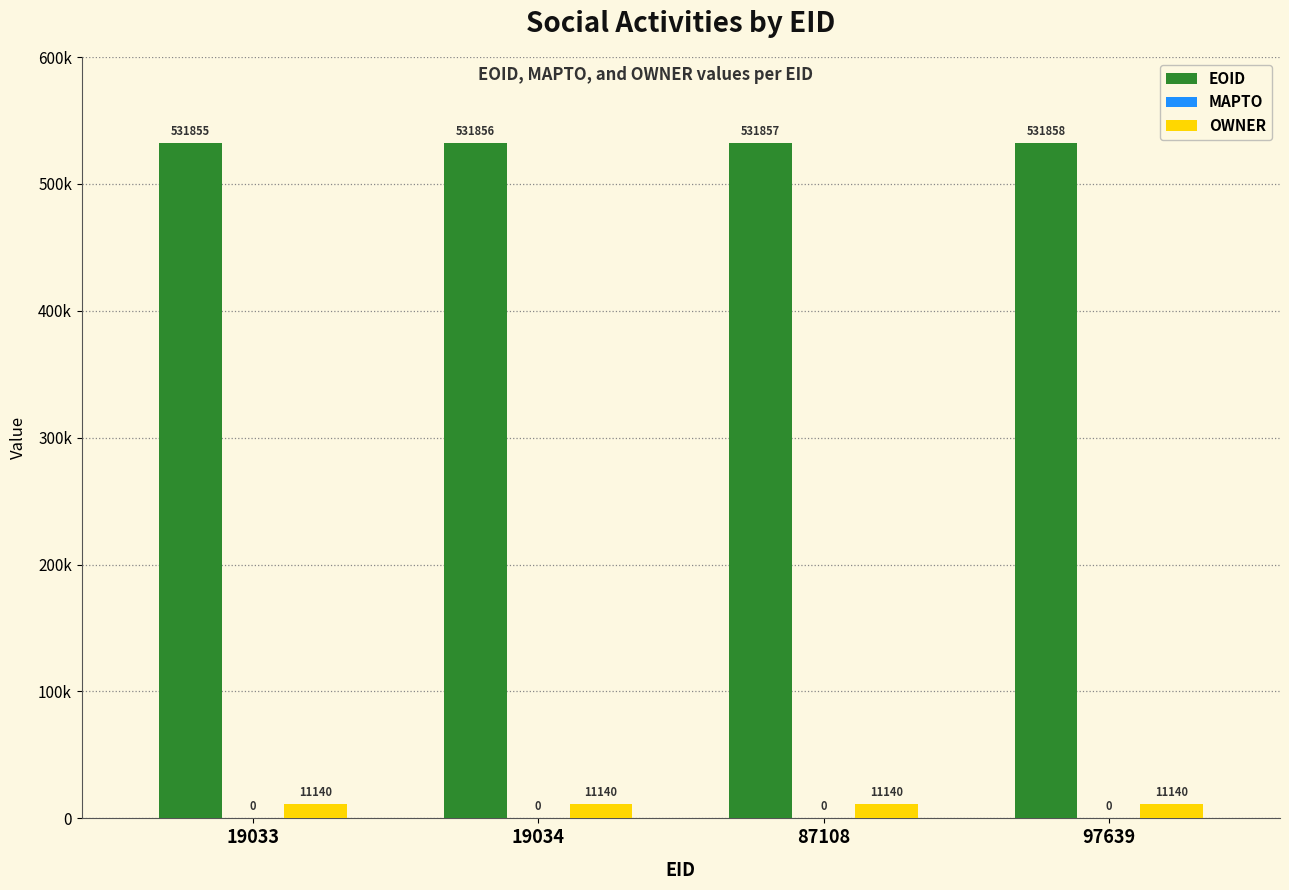

Does the chart contain stacked bars?

No